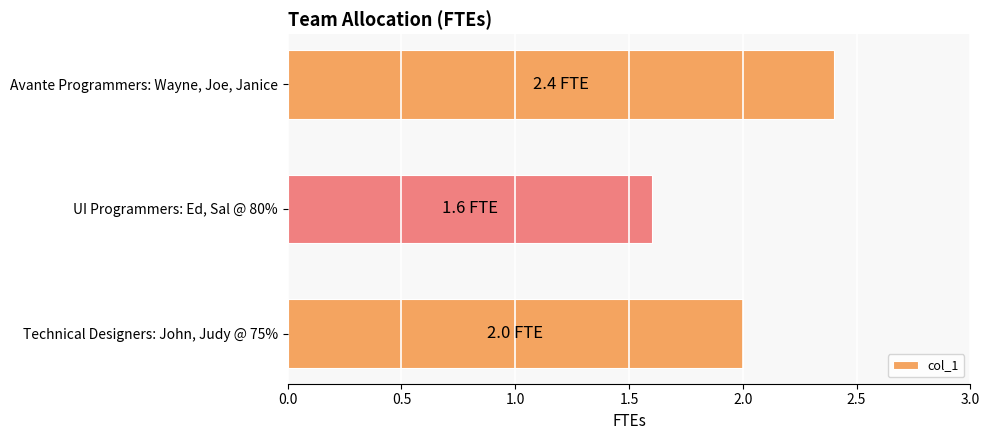

Reading top to bottom, list all the values displayed in this chart.

2.4	1.6	2.0